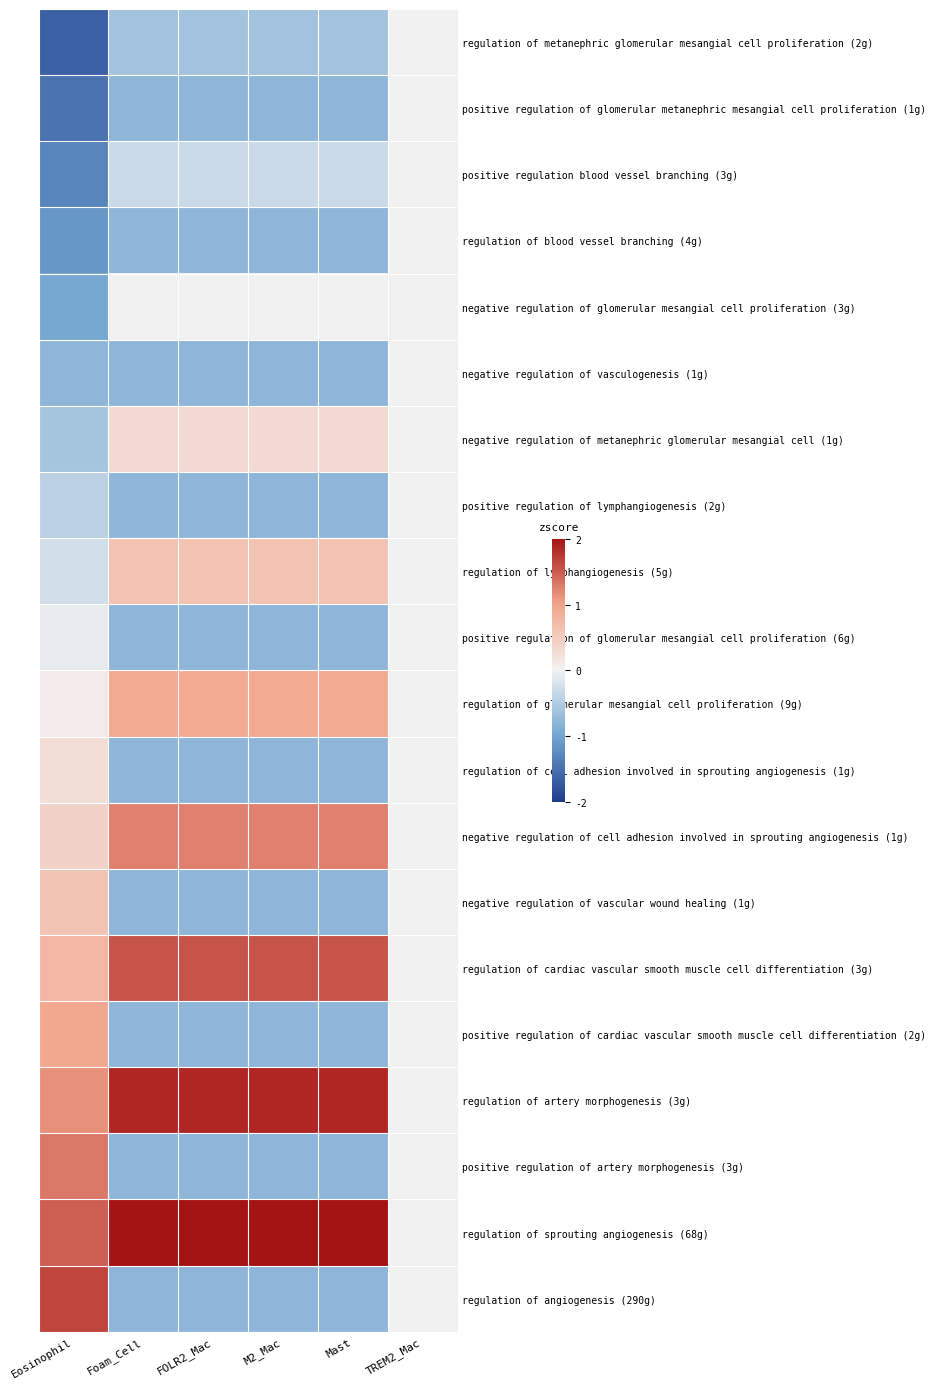

Which has a higher value, FOLR2_Mac or Foam_Cell?

FOLR2_Mac